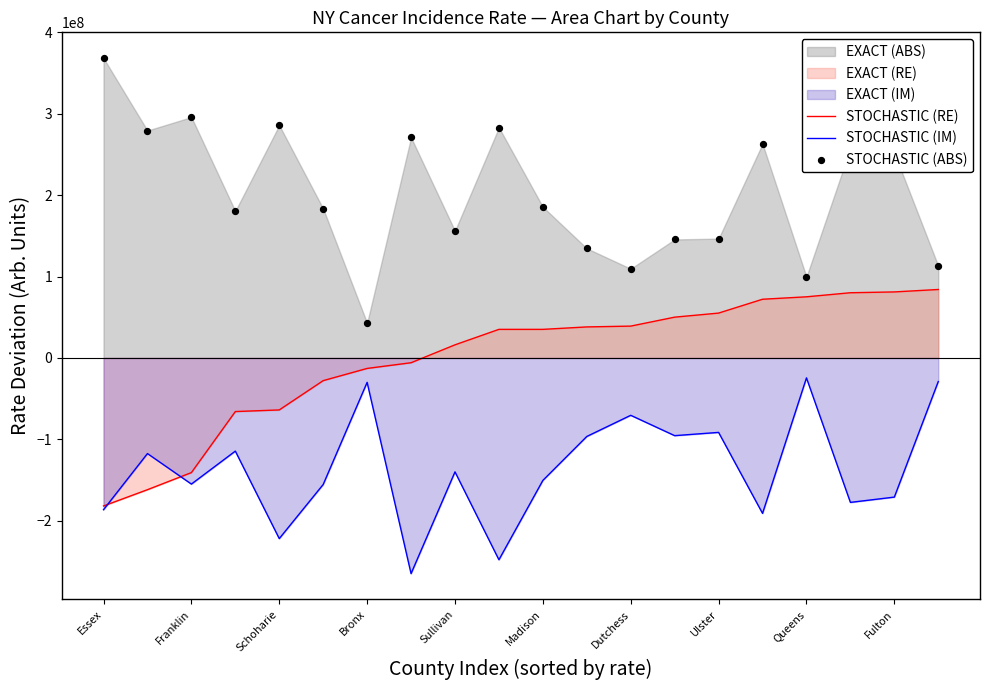

Which series reaches the minimum Y coordinate?

STOCHASTIC (IM)